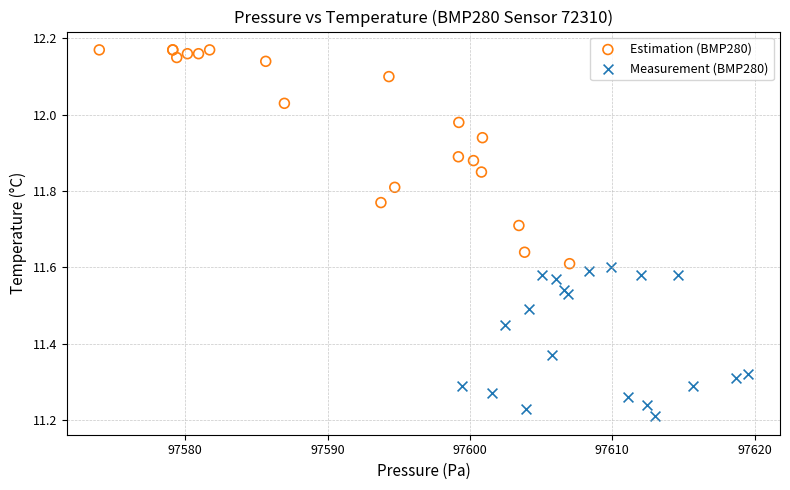

Which series reaches the minimum Y coordinate?

Measurement (BMP280)